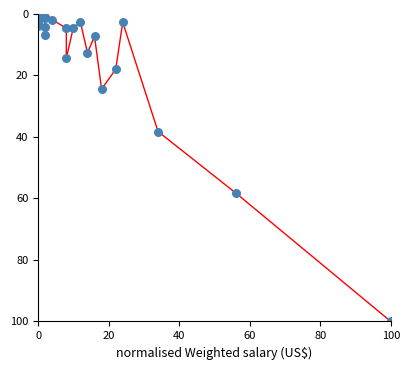

What Y value in the scatter plot is closest to 50?

58.2